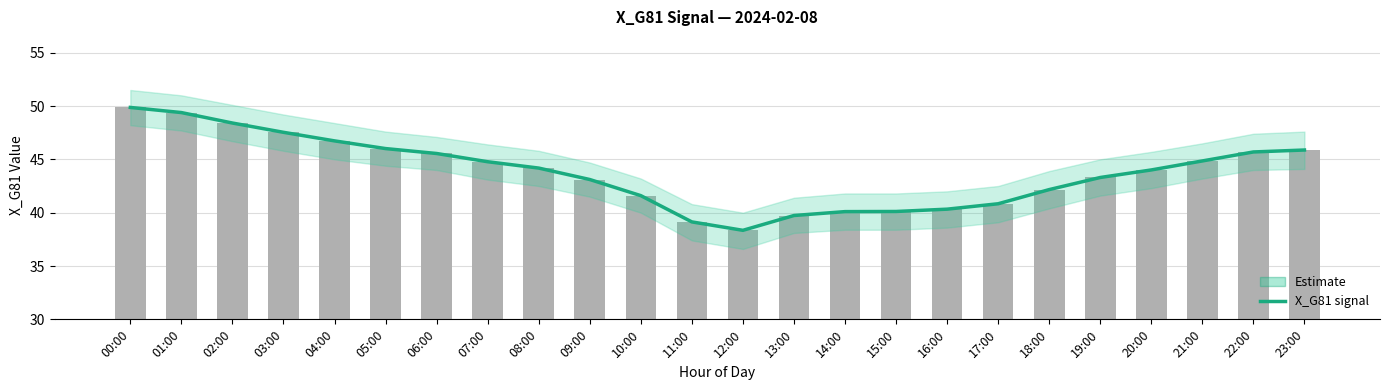

Reading left to right, extract all data points from this chart.

00:00=49.9	01:00=49.4	02:00=48.4	03:00=47.5	04:00=46.7	05:00=46.0	06:00=45.5	07:00=44.8	08:00=44.2	09:00=43.1	10:00=41.6	11:00=39.1	12:00=38.3	13:00=39.7	14:00=40.1	15:00=40.1	16:00=40.3	17:00=40.8	18:00=42.2	19:00=43.3	20:00=44.0	21:00=44.8	22:00=45.7	23:00=45.9